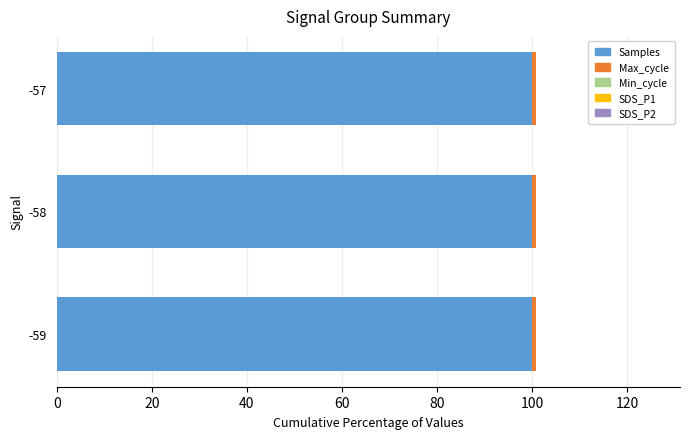

True or false: Samples has a value of 100.0 at -57.

True